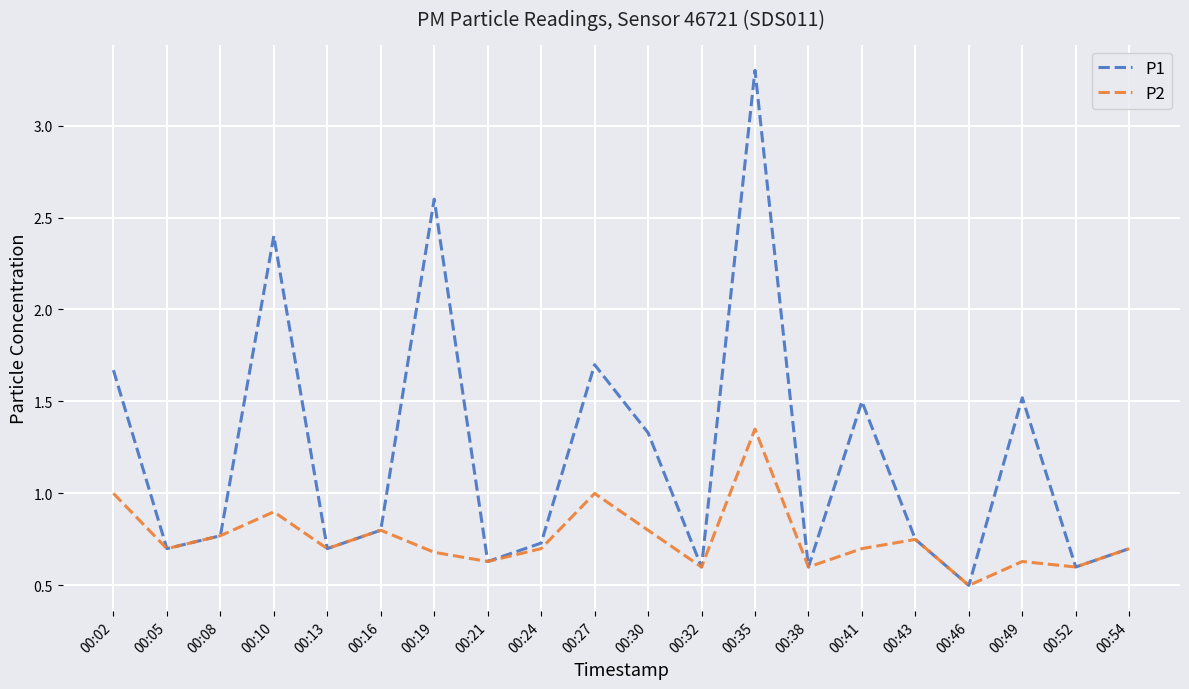

Rank the series by their maximum value, from highest to lowest.

P1, P2